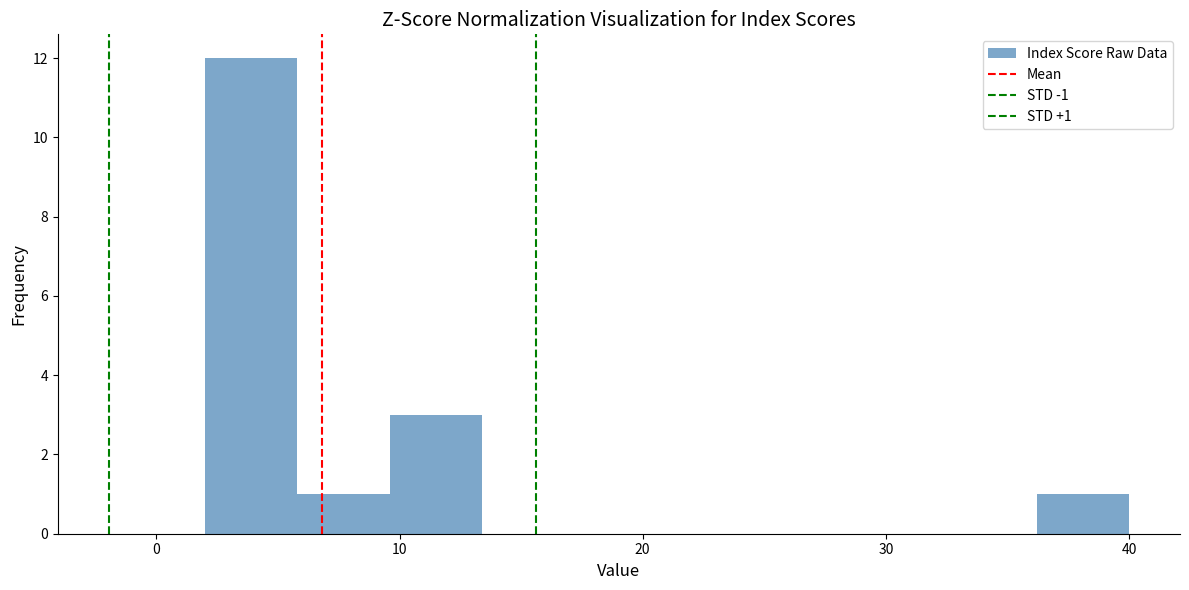

Read against the x-axis, roughly where is the centre of the tallest bar?

4